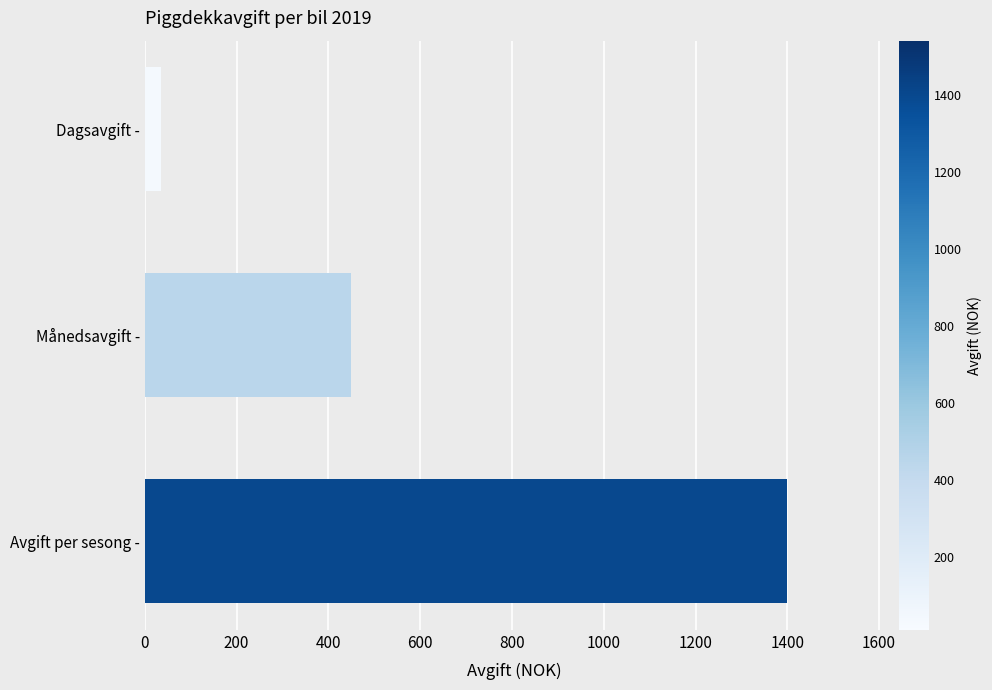

Where is the data nearest to the value 717?

Månedsavgift -